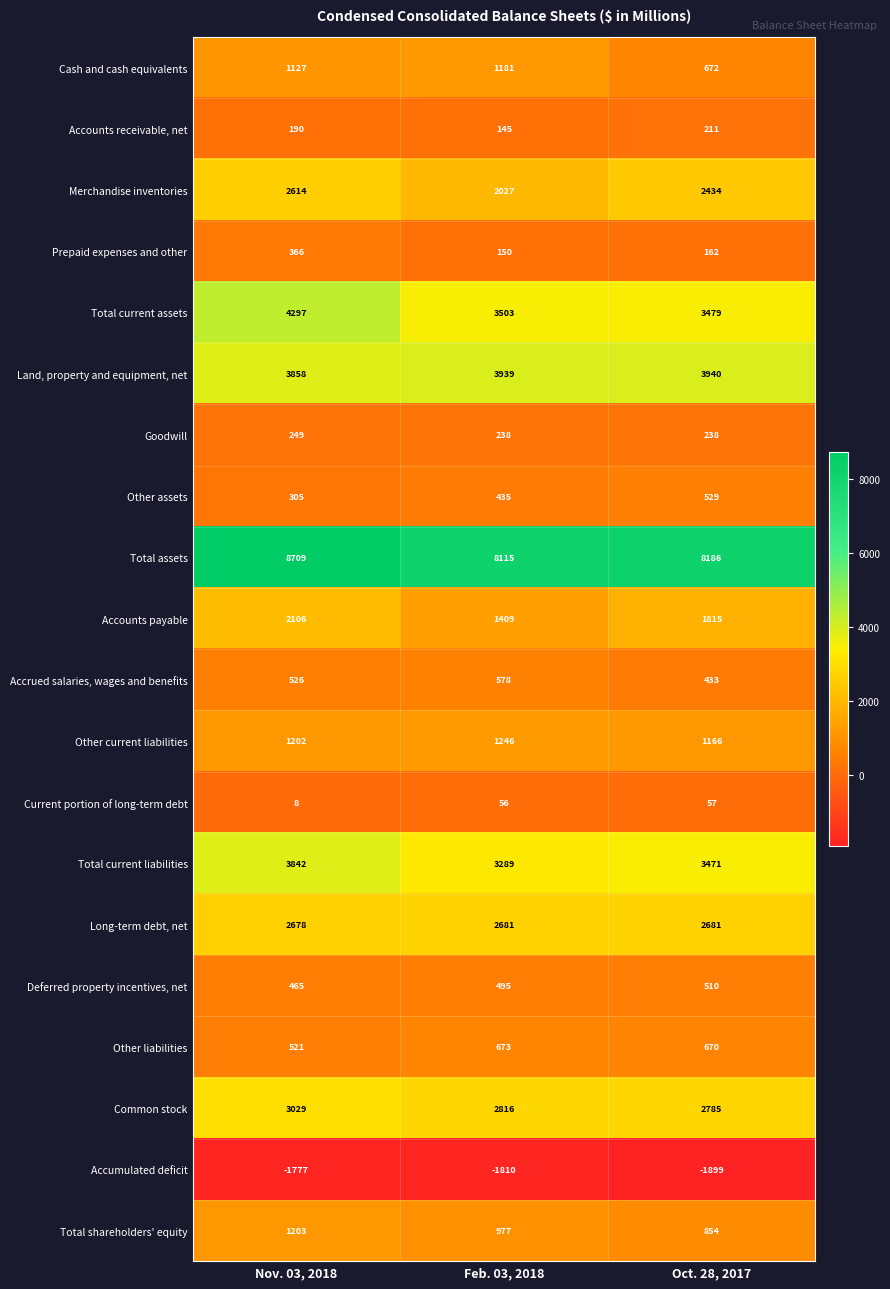

At Nov. 03, 2018, list the series in order from largest to smallest.

Total assets, Total current assets, Land, property and equipment, net, Total current liabilities, Common stock, Long-term debt, net, Merchandise inventories, Accounts payable, Total shareholders' equity, Other current liabilities, Cash and cash equivalents, Accrued salaries, wages and benefits, Other liabilities, Deferred property incentives, net, Prepaid expenses and other, Other assets, Goodwill, Accounts receivable, net, Current portion of long-term debt, Accumulated deficit